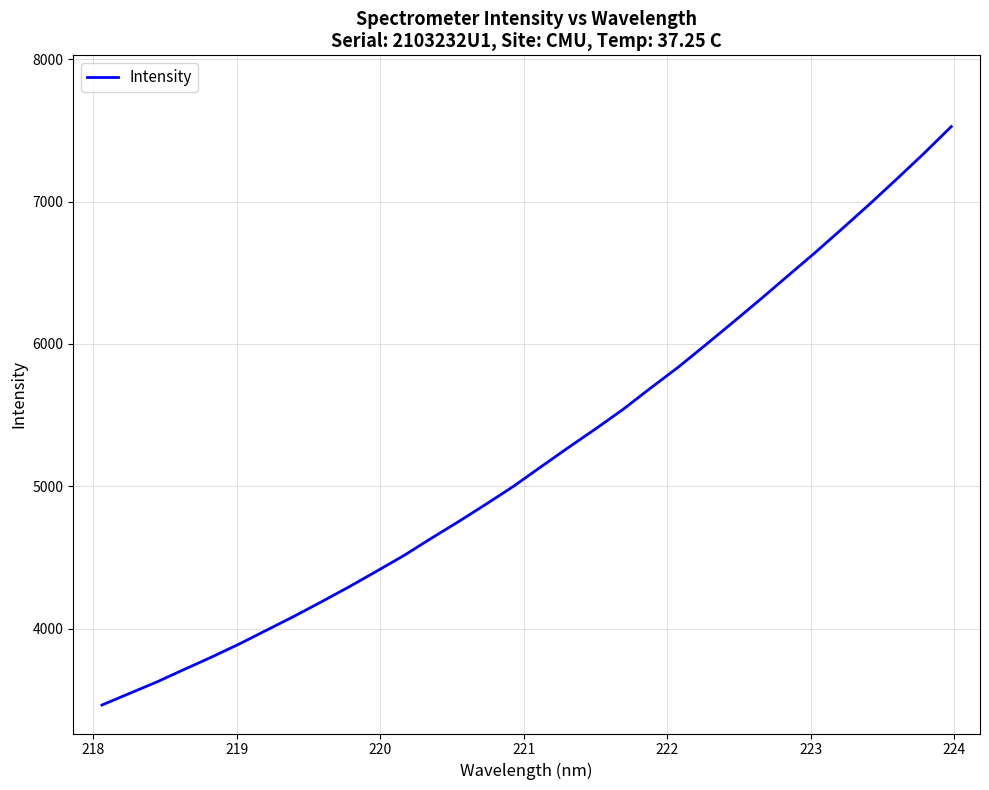

What is the maximum value shown in the chart?

7526.4